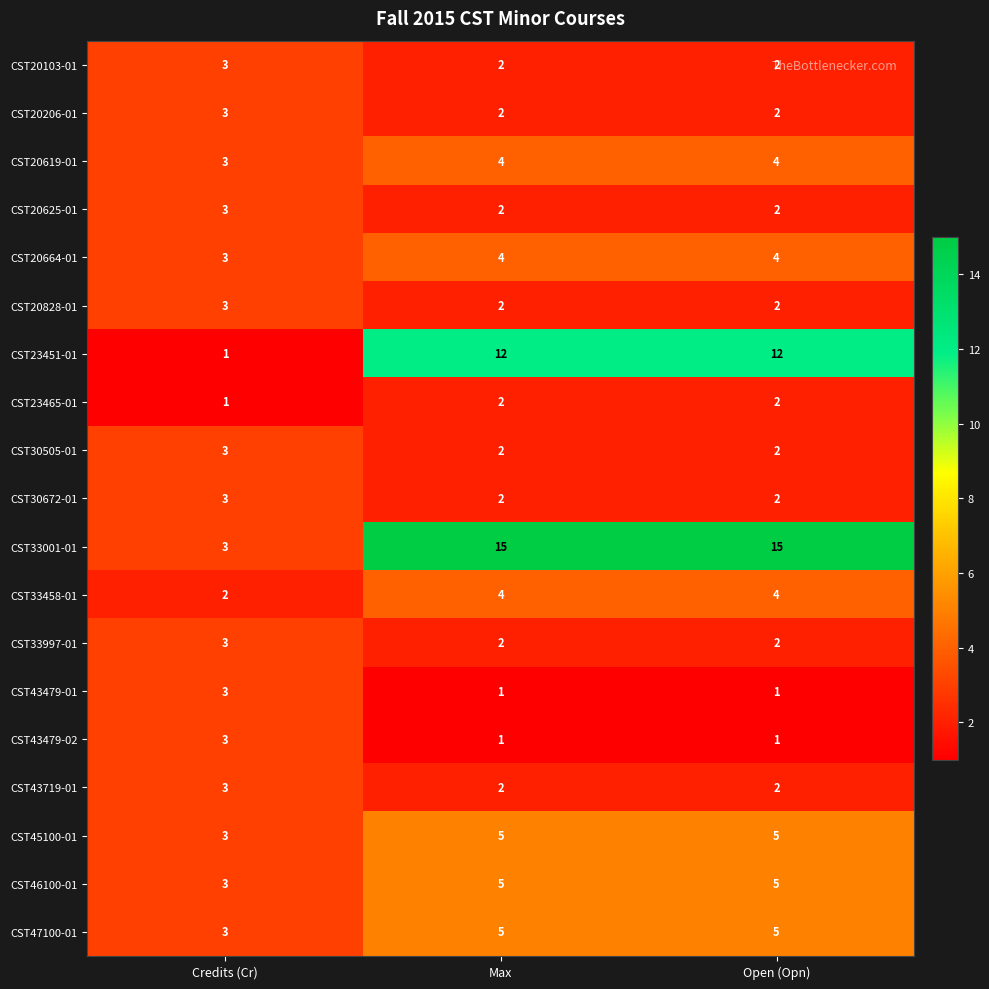

Where is CST45100-01 nearest to the value 4?

Credits (Cr)